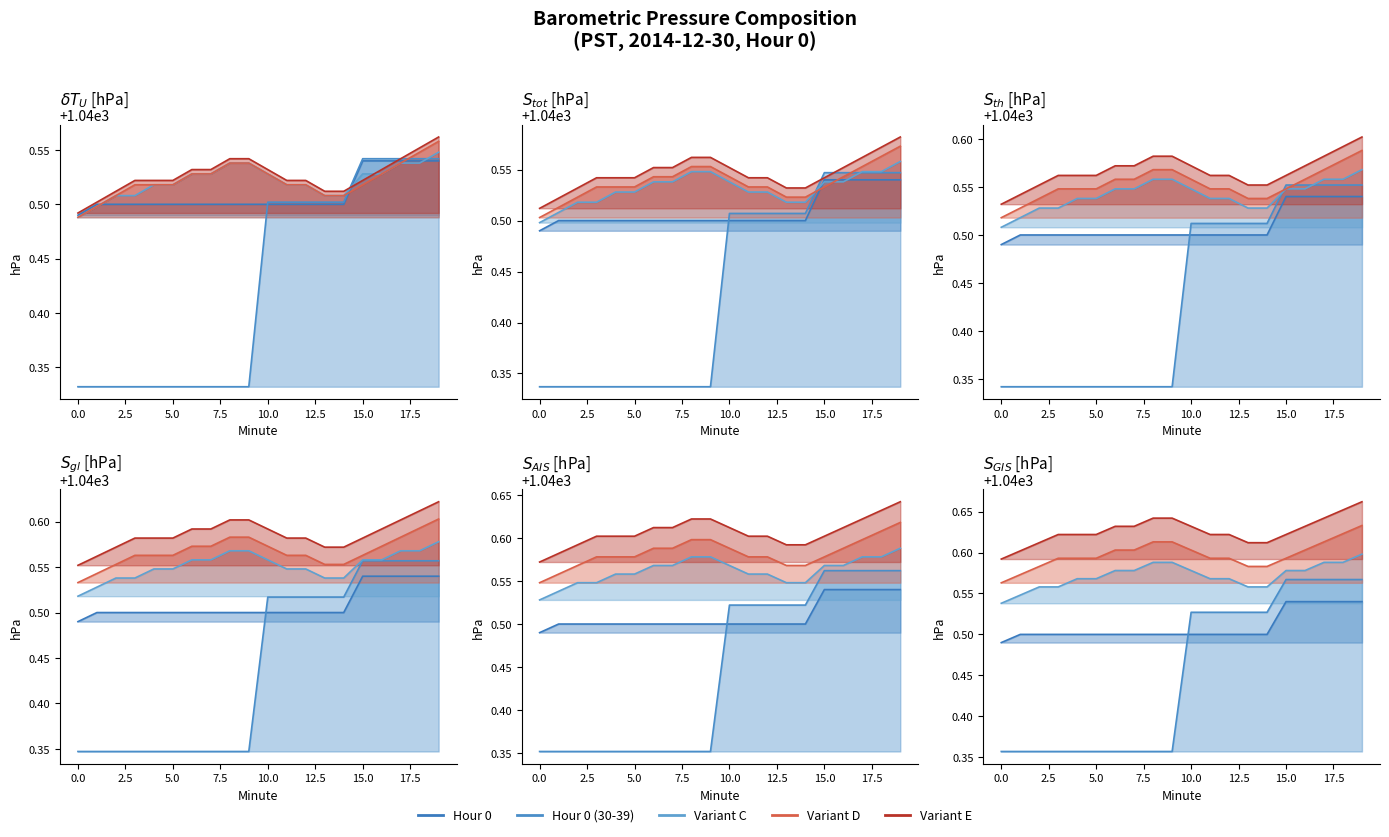

At which label does Variant C reach its peak?

19